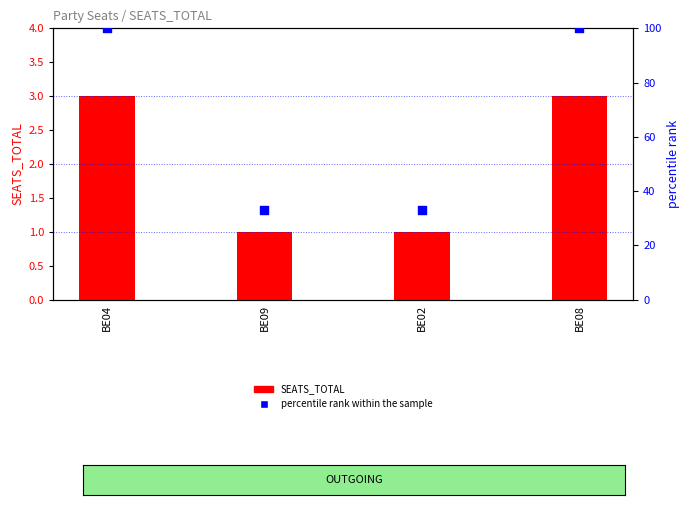

What is the total value across all series at BE09?

34